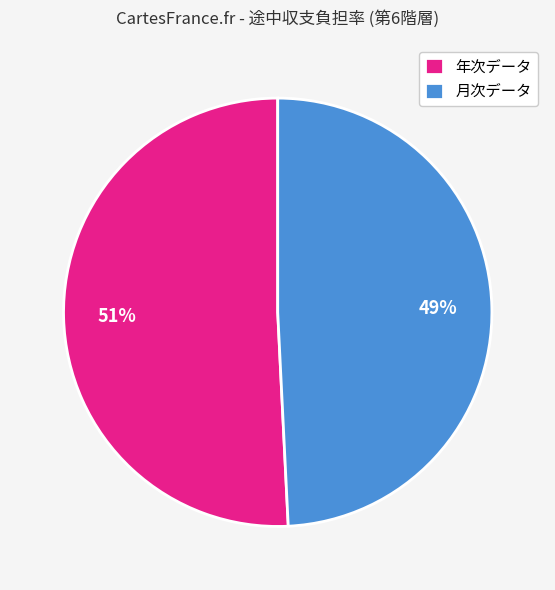

The 年次データ slice represents 51% of the pie. True or false?

True